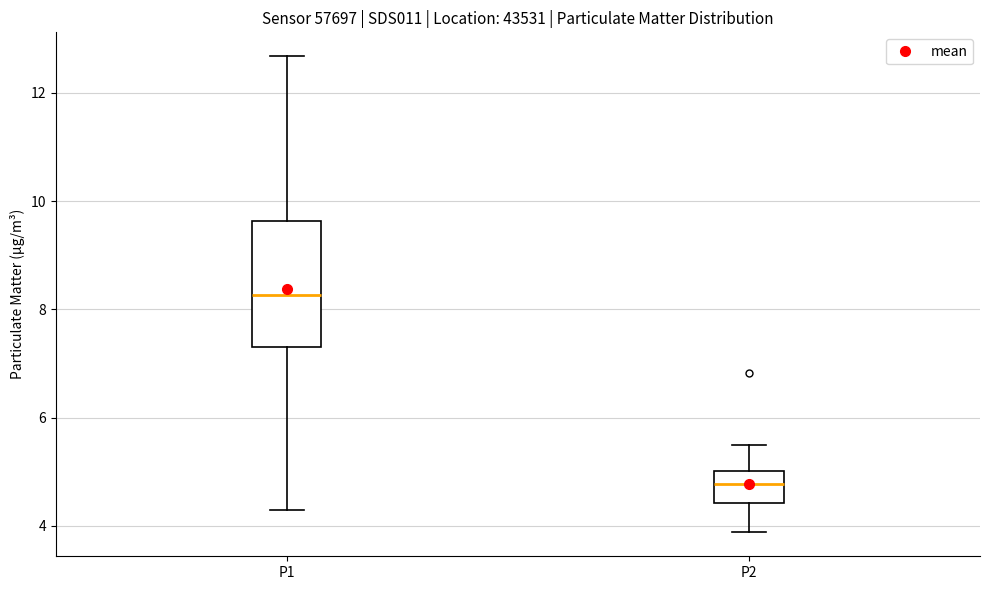

Reading left to right, transcribe this box plot: for each box, give where its median line is, the range the box spans, and where its two whiskers end, as read against the y-axis. The values are not printed on the chart, so give them approximately, as read against the axis.

P1: median 8.2, box 7.2 to 9.6, whiskers 4.4 to 12.6
P2: median 4.8, box 4.4 to 5.0, whiskers 3.8 to 5.6